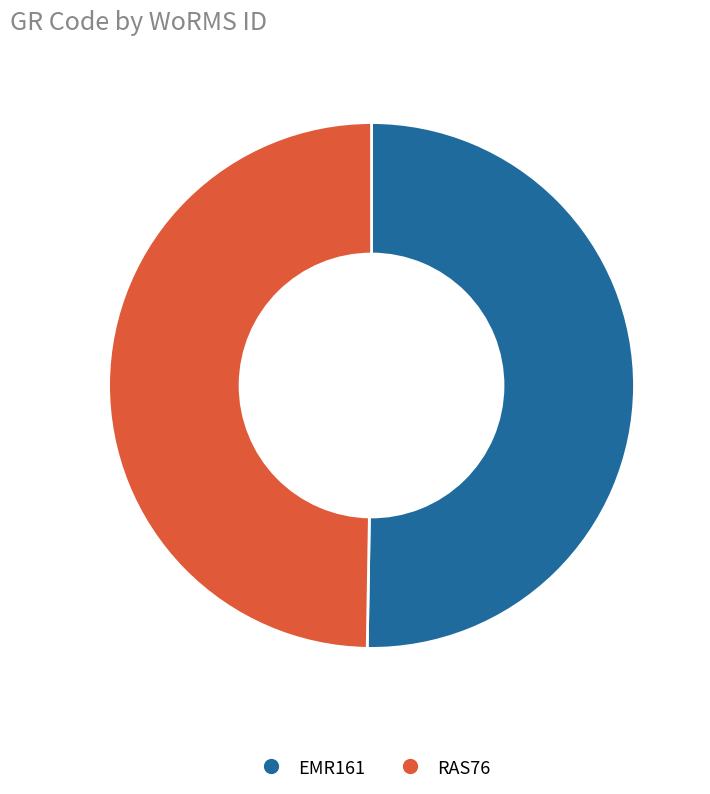

Is the sum of RAS76 and EMR161 greater than half?

Yes